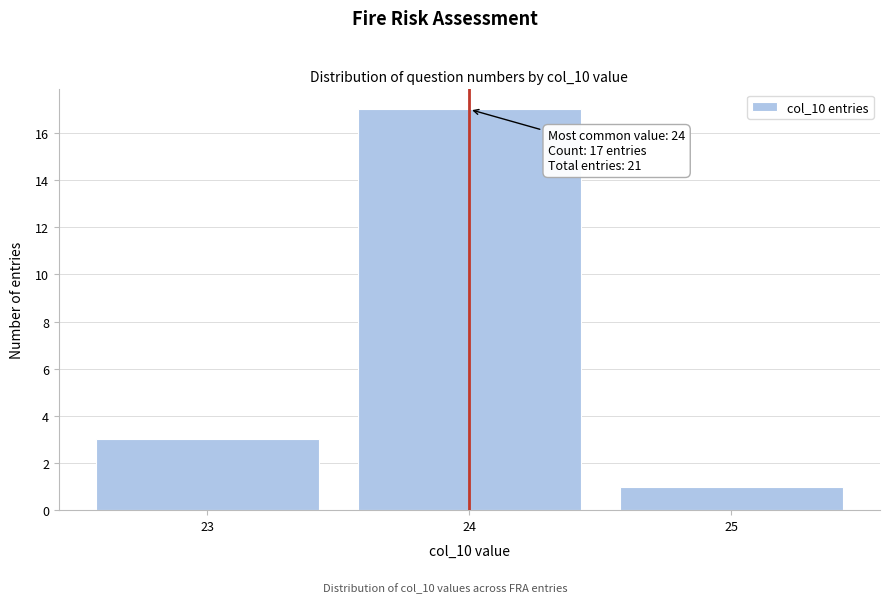

Over which range of the x-axis is the bar tallest?

23.5 to 24.5